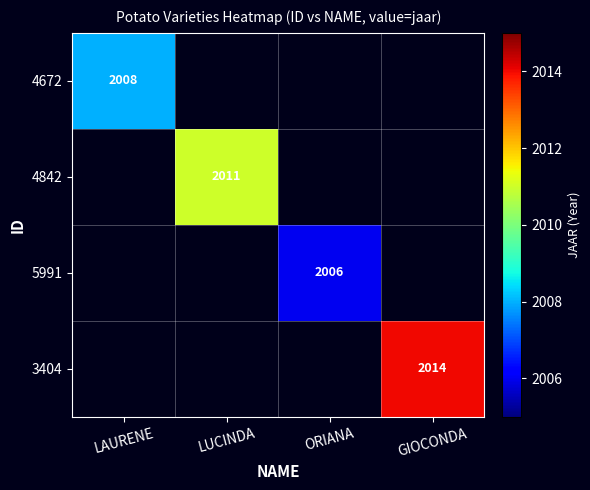

Count the number of data series in this chart.

4